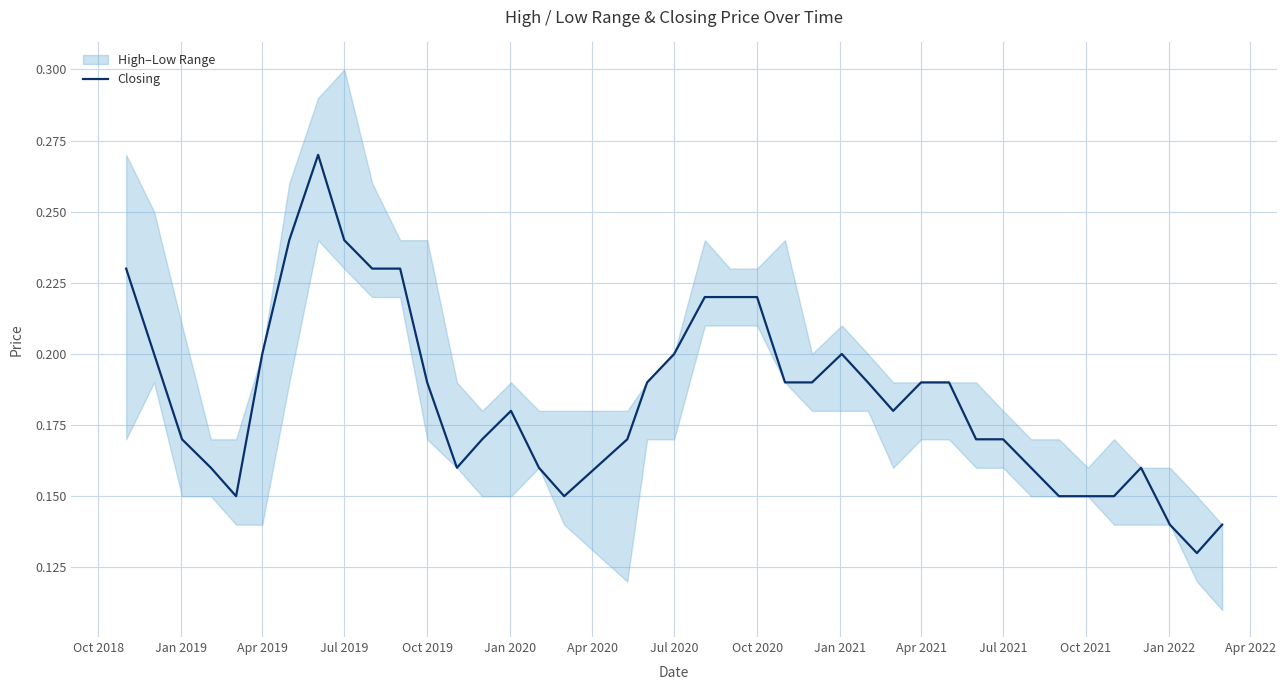

What is the difference between the second highest and minimum values?

0.1